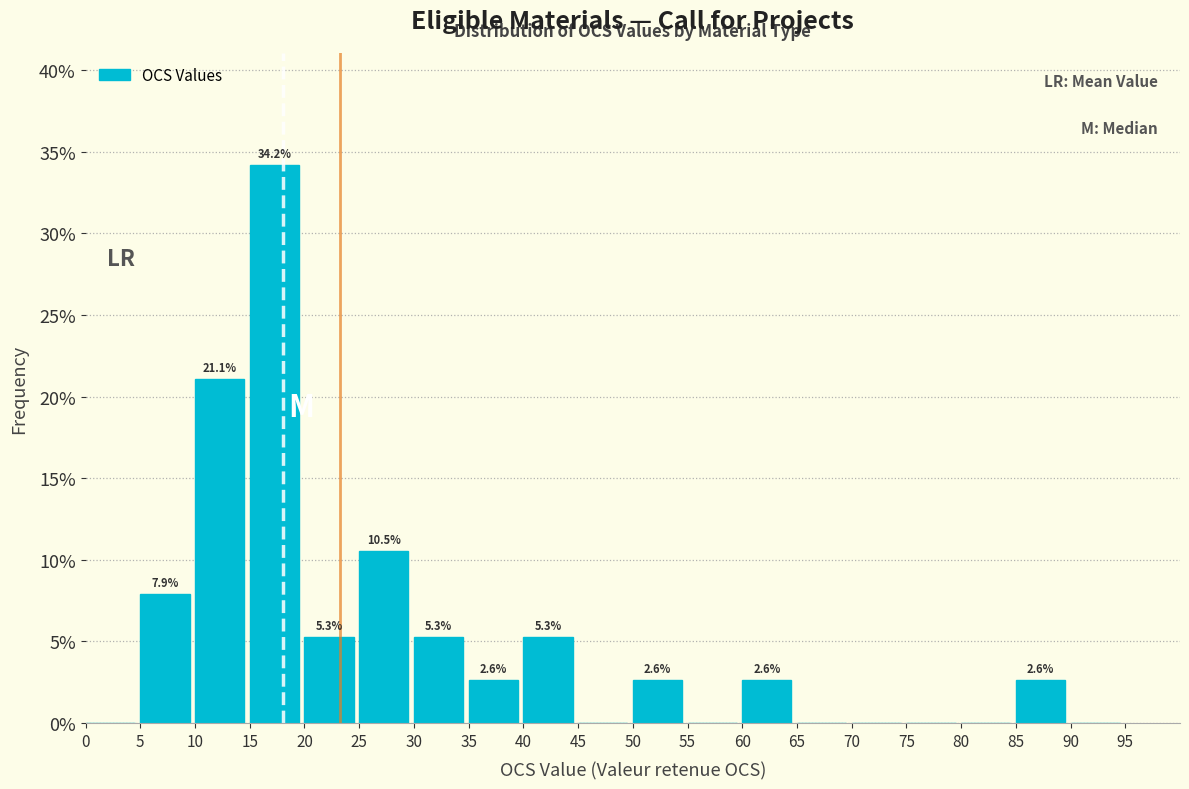

Which range on the x-axis has the tallest bar?

15 to 20